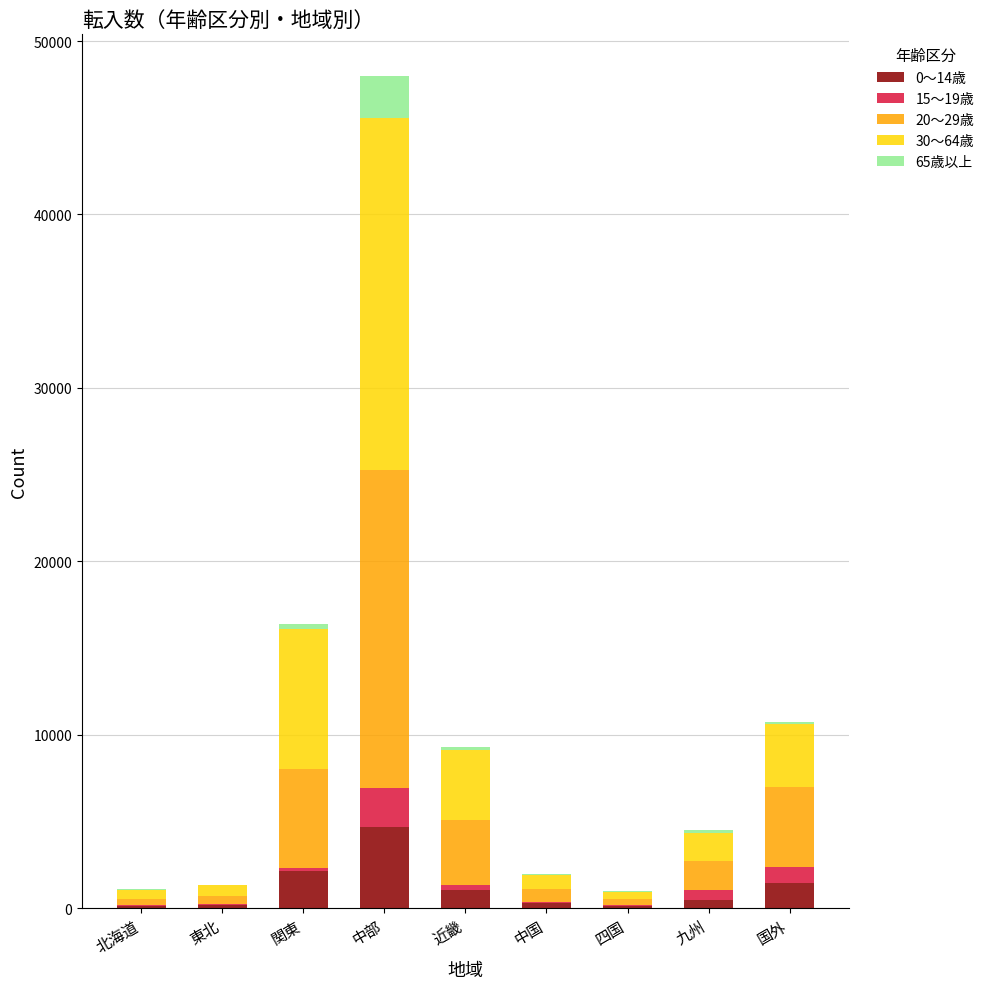

At which category is the sum across all series the highest?

中部